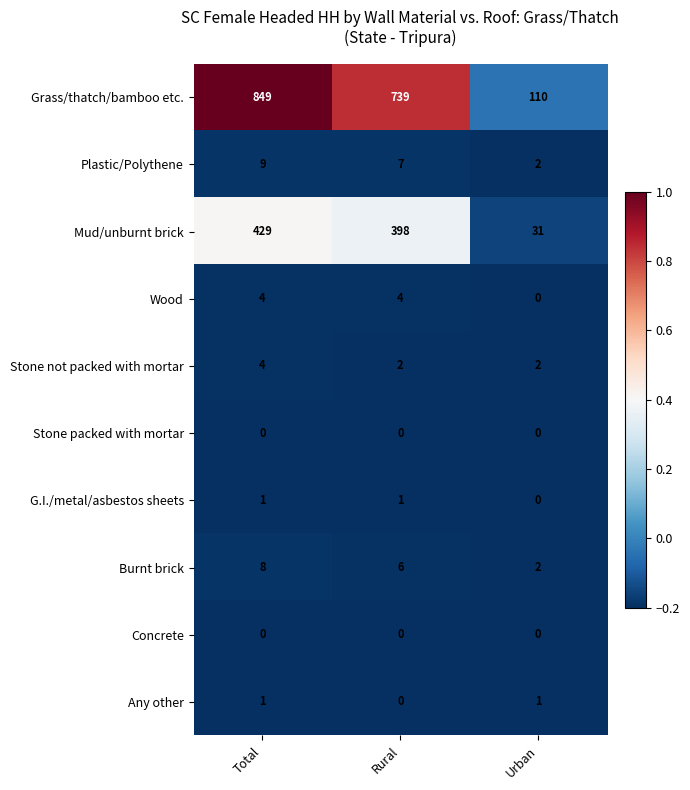

The Stone not packed with mortar series shows 4 at Total. True or false?

True